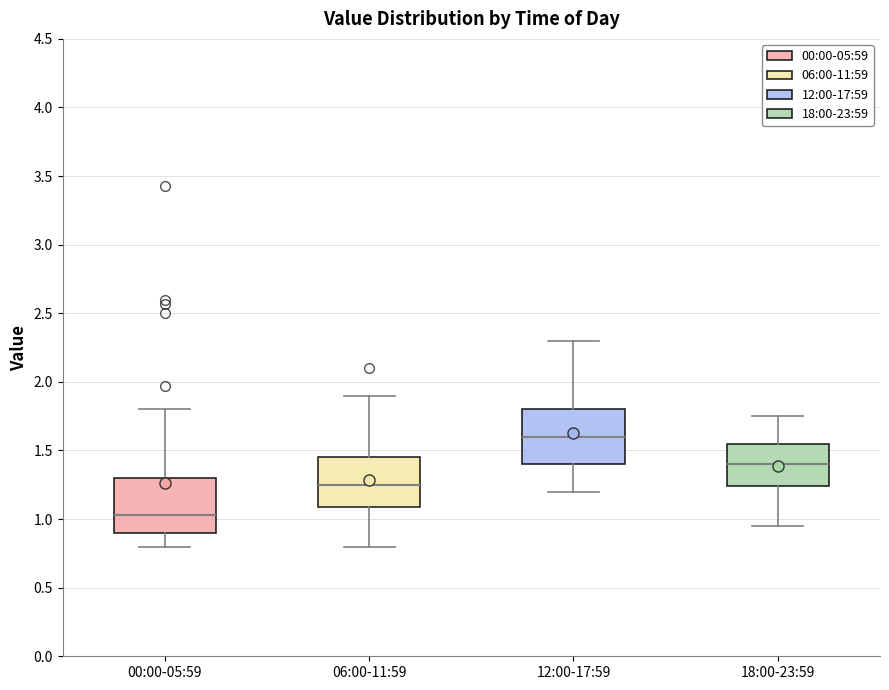

Reading left to right, read every box against the y-axis: the position of its median line, the range the box covers, and the ends of its whiskers. The values are not printed on the chart, so give them approximately, as read against the axis.

00:00-05:59: median 1.05, box 0.90 to 1.30, whiskers 0.80 to 1.80
06:00-11:59: median 1.25, box 1.10 to 1.45, whiskers 0.80 to 1.90
12:00-17:59: median 1.60, box 1.40 to 1.80, whiskers 1.20 to 2.30
18:00-23:59: median 1.40, box 1.25 to 1.55, whiskers 0.95 to 1.75